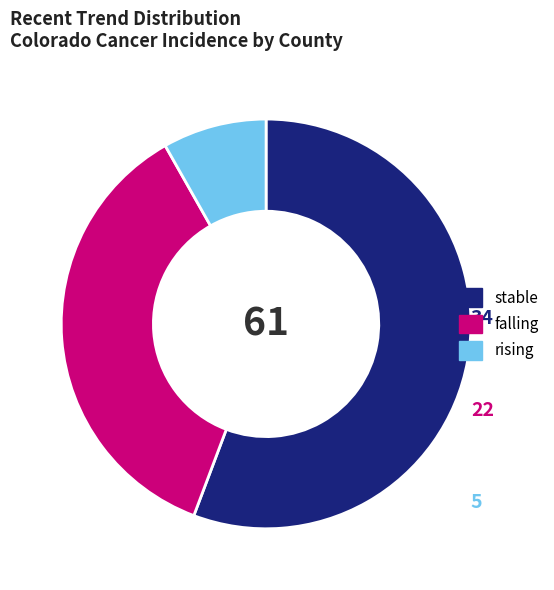

Approximately how many times larger is the value at rising compared to falling?

0.2